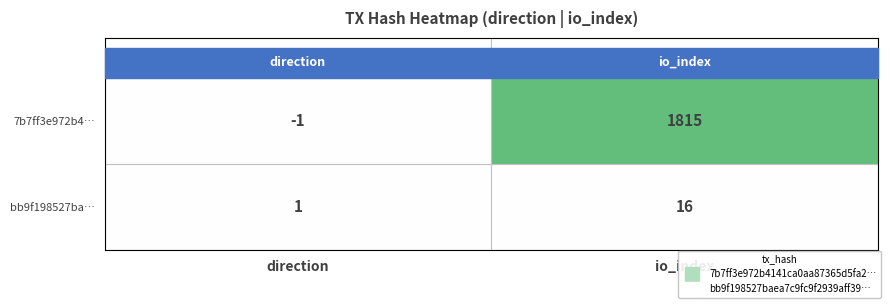

Where is bb9f198527ba… nearest to the value 8?

direction